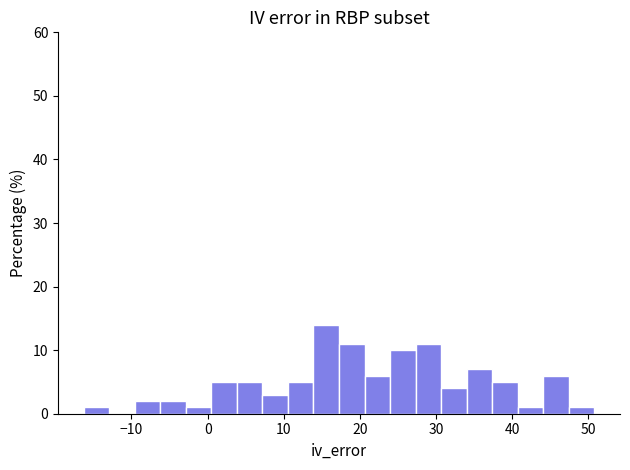

Around what value on the x-axis is the tallest bar? Give the approximate position of its centre, as read against the axis.

16